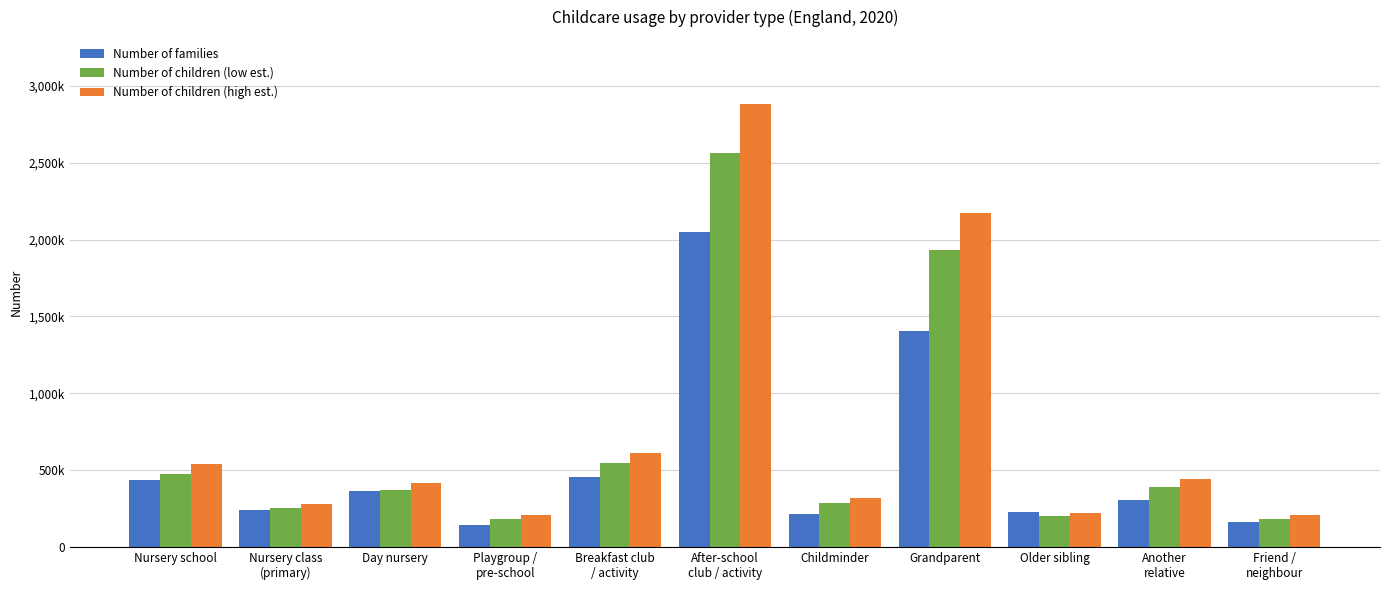

At which label does Number of children (high est.) first exceed 413000?

Nursery school